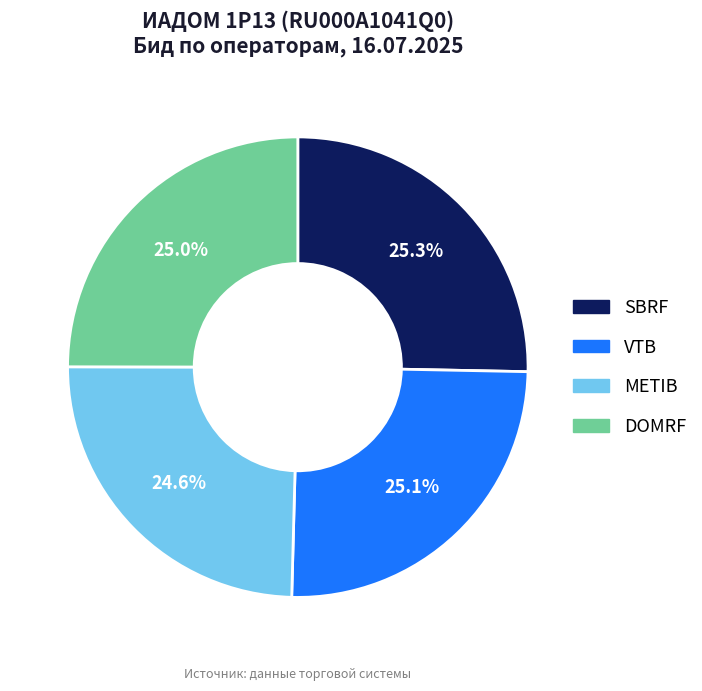

Combined, what portion of the pie is DOMRF and SBRF?

50.3%